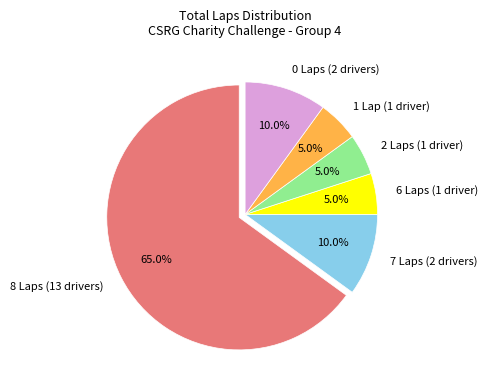

What portion of the pie excludes 8 Laps (13 drivers)?

35.0%